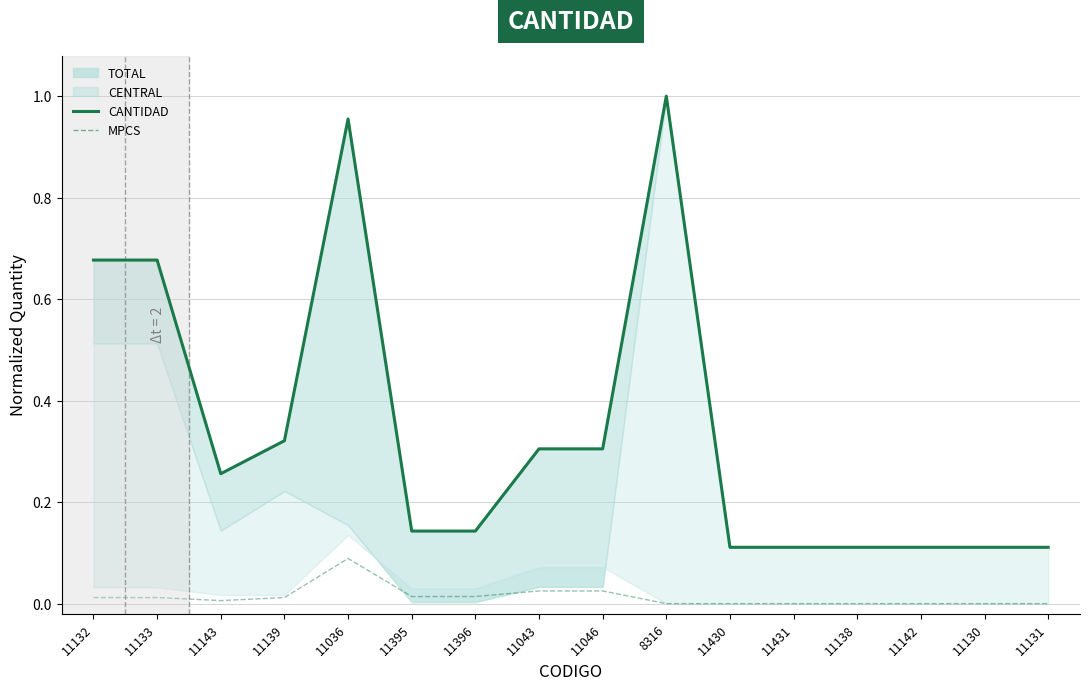

What is the value of the CANTIDAD point at the 16th from the left?

0.1